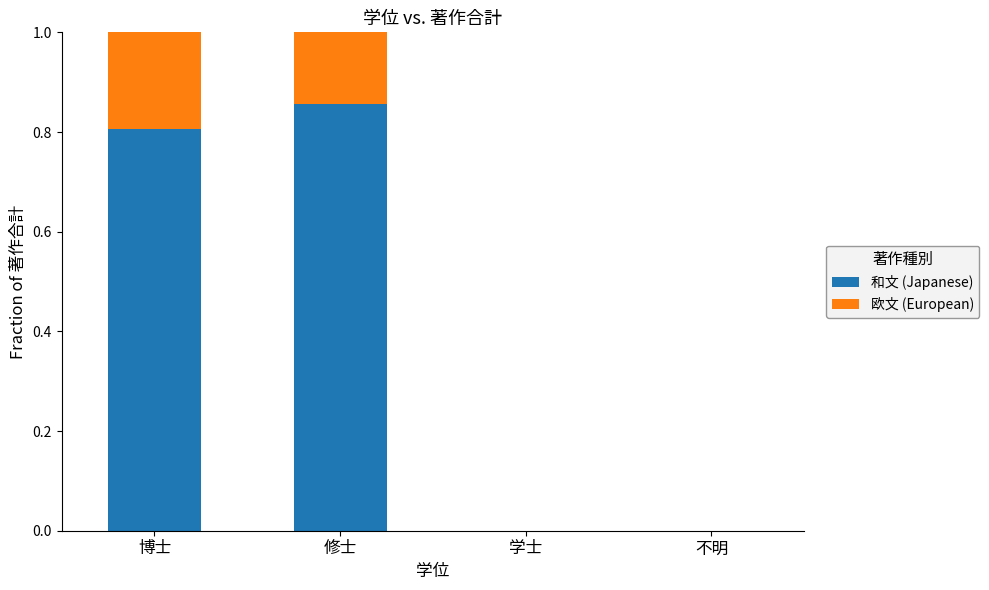

True or false: 和文 (Japanese) has a value of 1.3 at 博士.

False